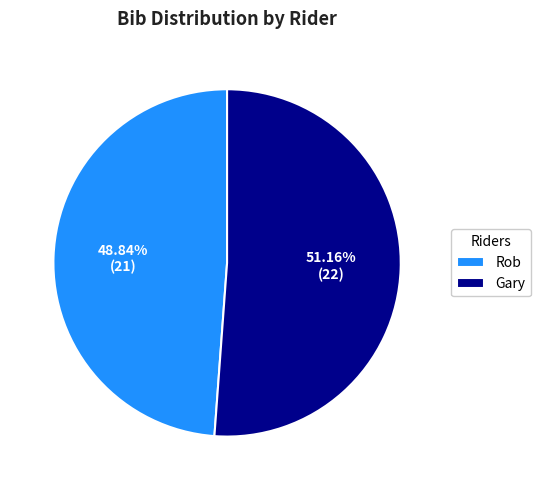

To the nearest percent, what percentage of the pie is Gary?

51%